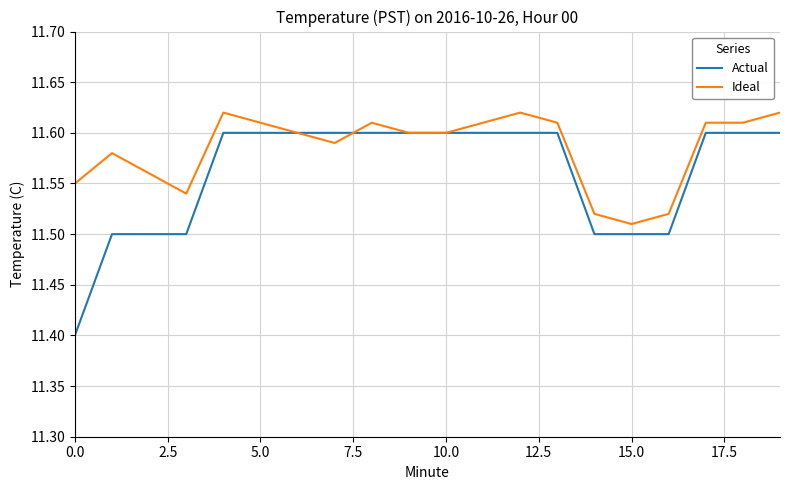

What are all the series names shown in the legend?

Actual, Ideal